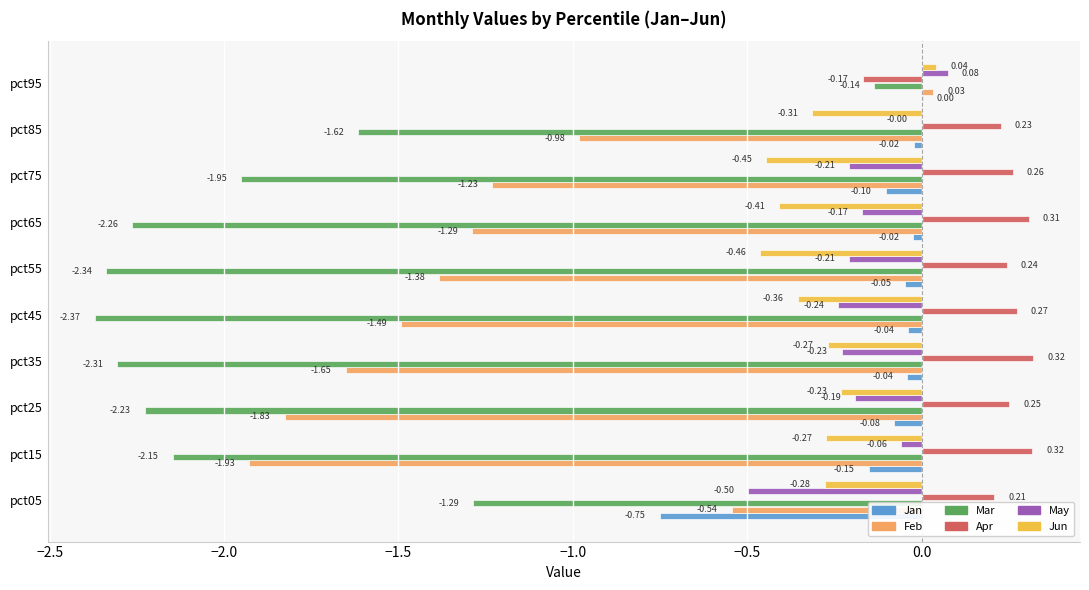

Which series has the largest total across all categories?

Apr